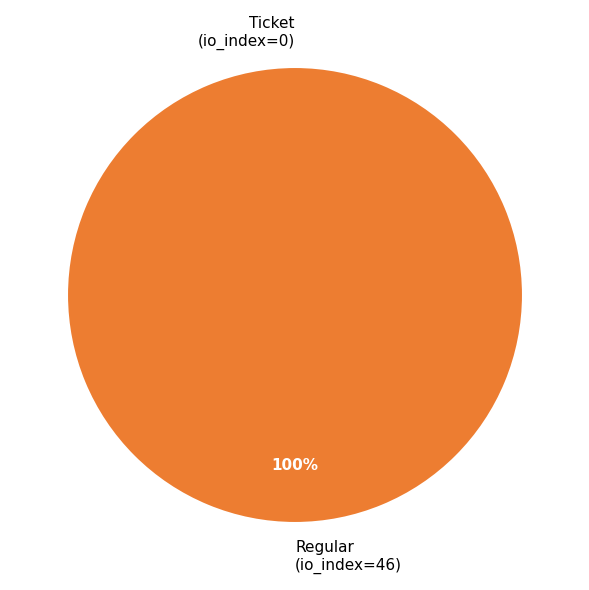

Rank the categories by value from highest to lowest.

Regular (io_index=46), Ticket (io_index=0)